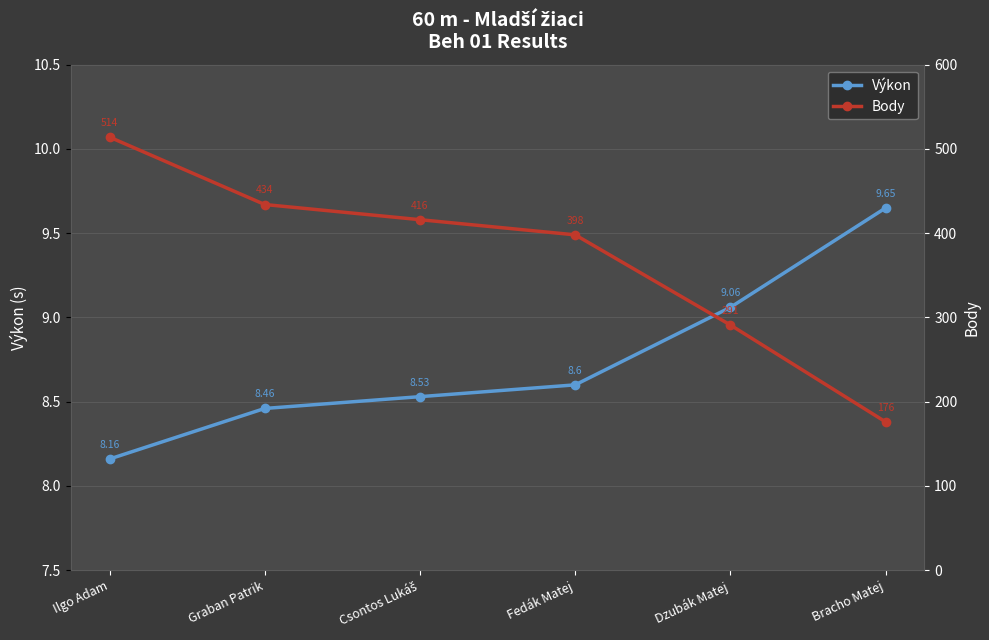

What position from the left is Ilgo Adam?

1